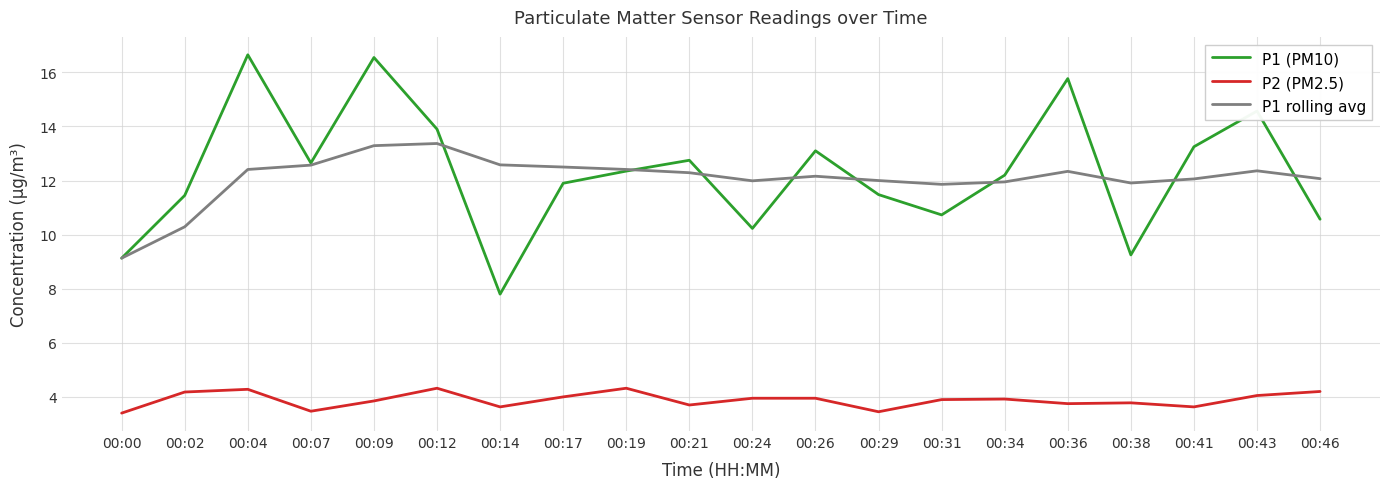

At how many categories does at least one series exceed 16?

2